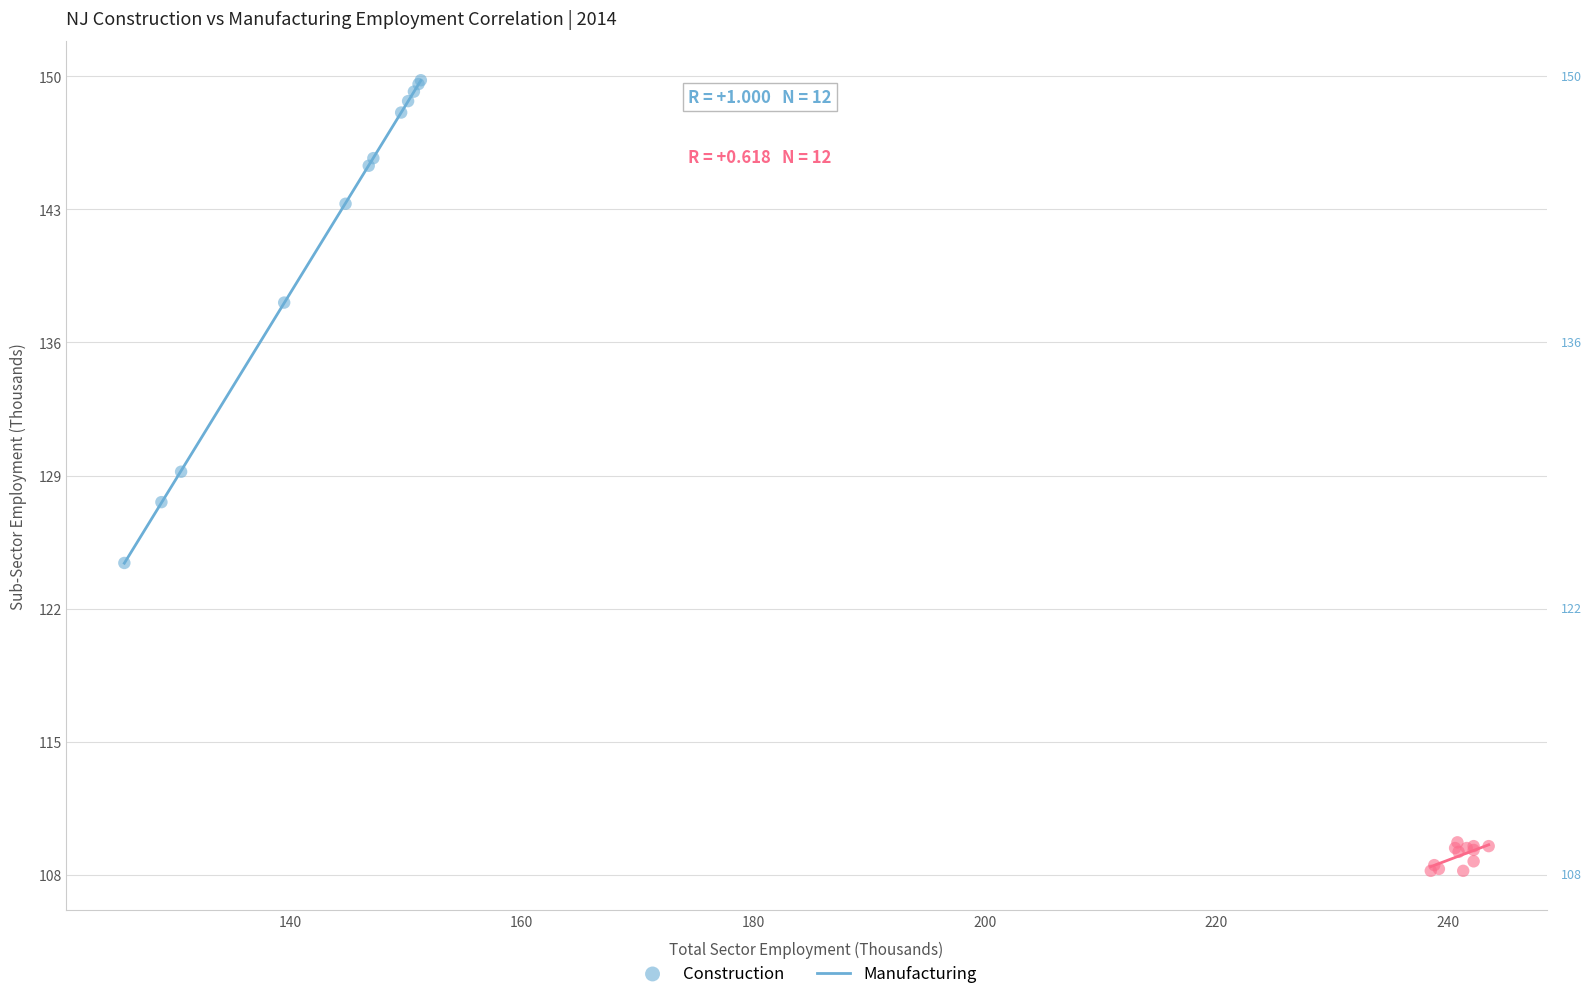

Which series contains the lowest Y value?

Manufacturing